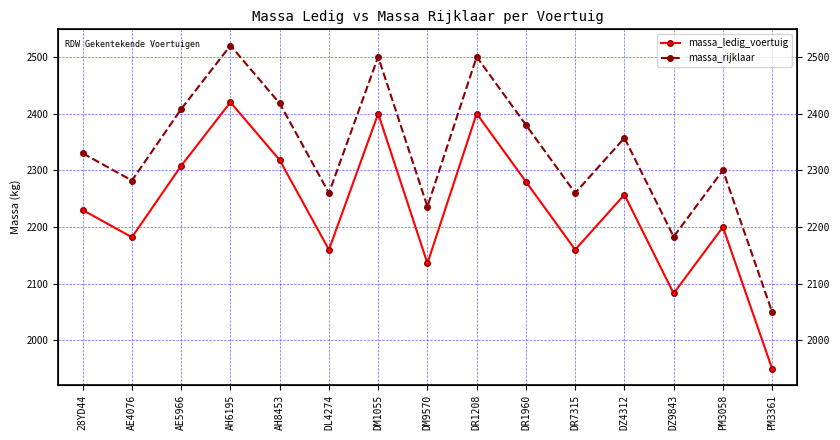

Rank the categories by massa_ledig_voertuig value from lowest to highest.

PM3361, DZ9843, DM9570, DL4274, DR7315, AE4076, PM3058, 28YD44, DZ4312, DR1960, AE5966, AH8453, DM1055, DR1208, AH6195